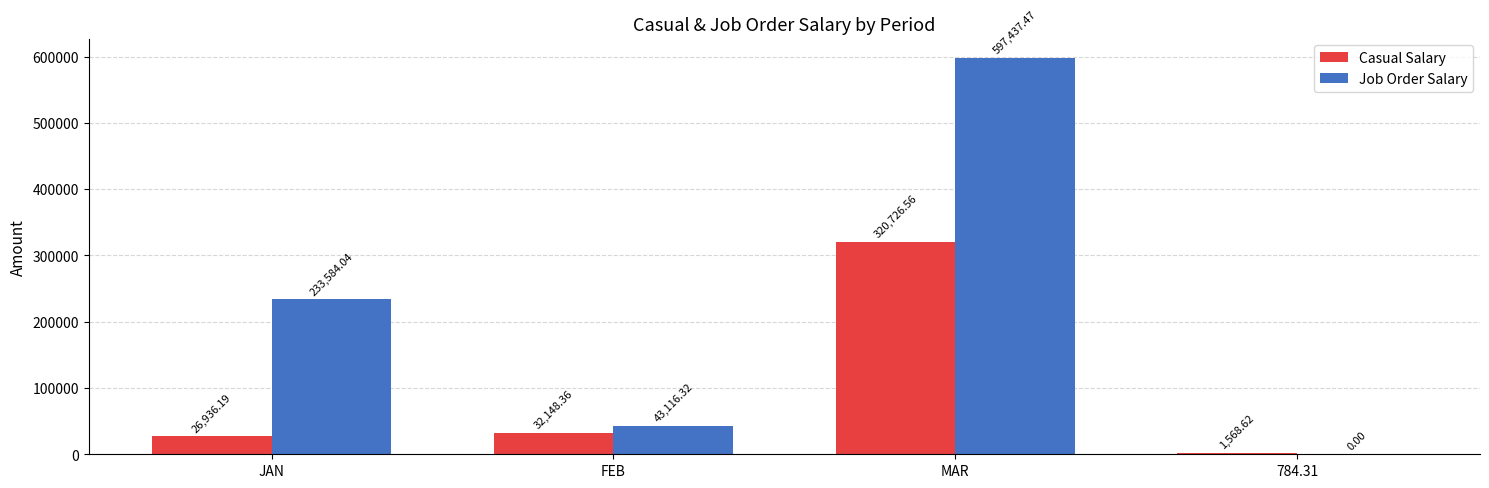

What is the greatest value displayed?

597437.5